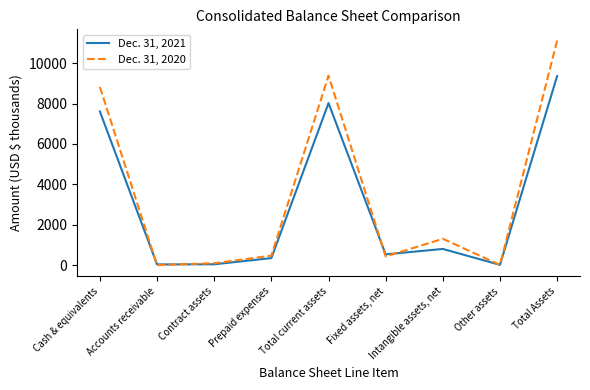

What is the spread (max minus min) of values at Total Assets?

1758